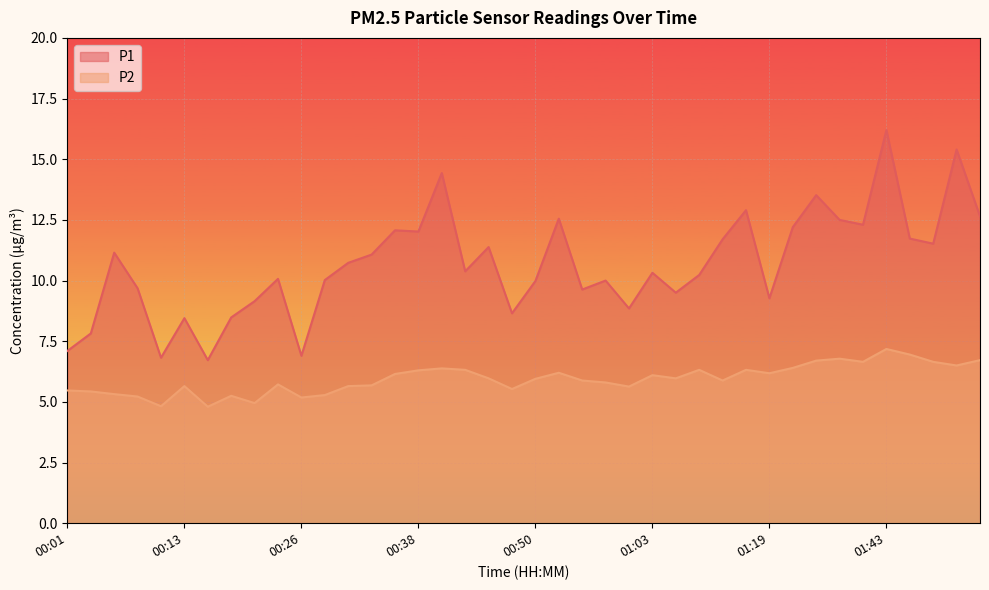

How many values in the P2 series are below 5?

3